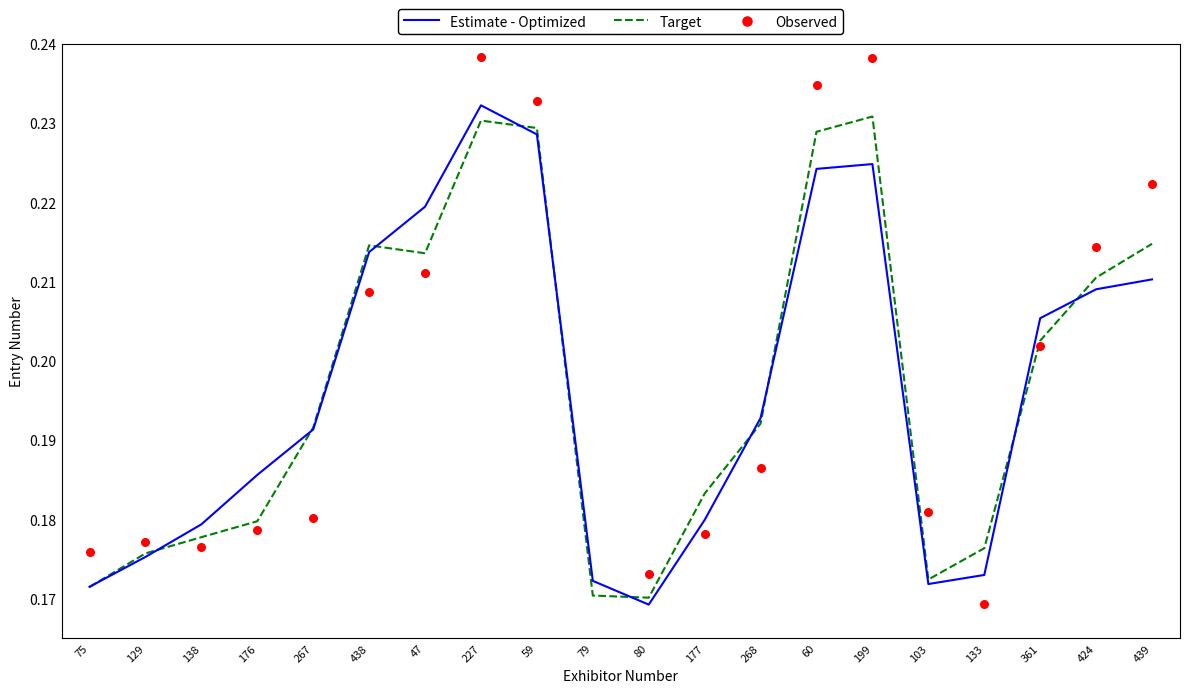

What is the total value across all series at 424?

0.6